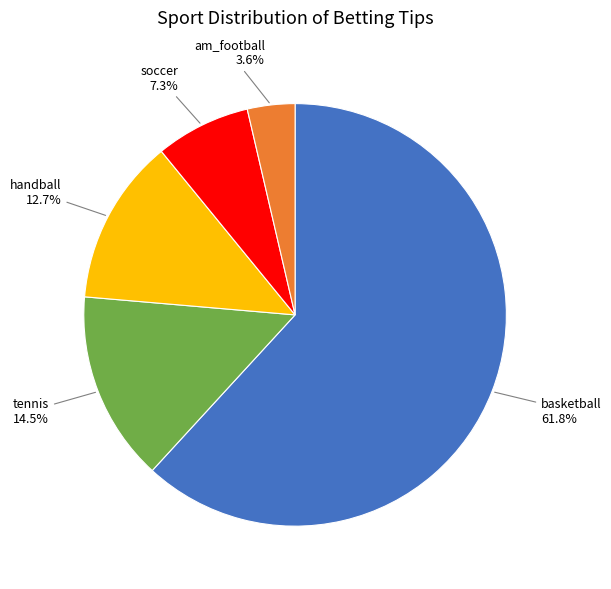

Which has a higher value, tennis or soccer?

tennis